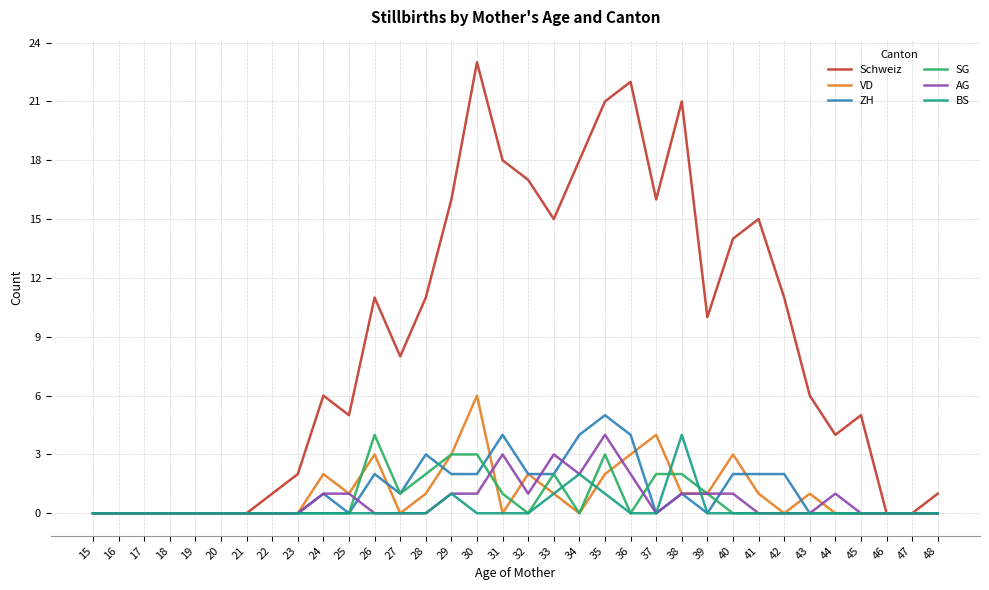

The Schweiz series shows 0 at 18. True or false?

True